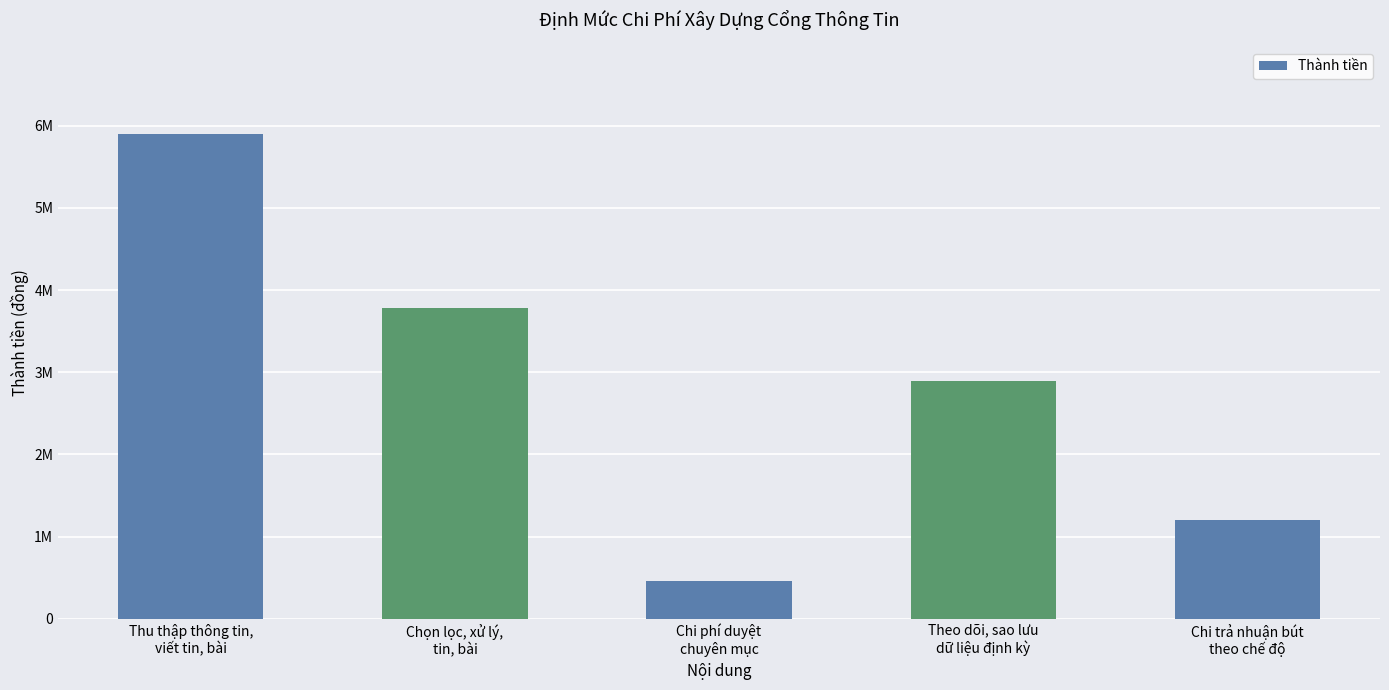

Does the chart contain stacked bars?

No